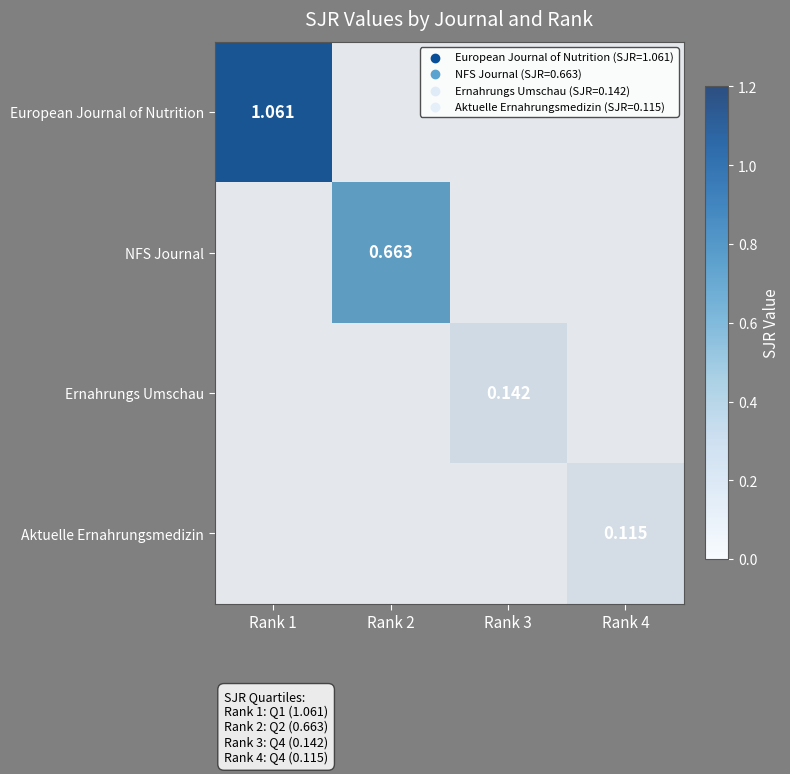

Which has a higher value, Rank 1 or Rank 4?

Rank 1